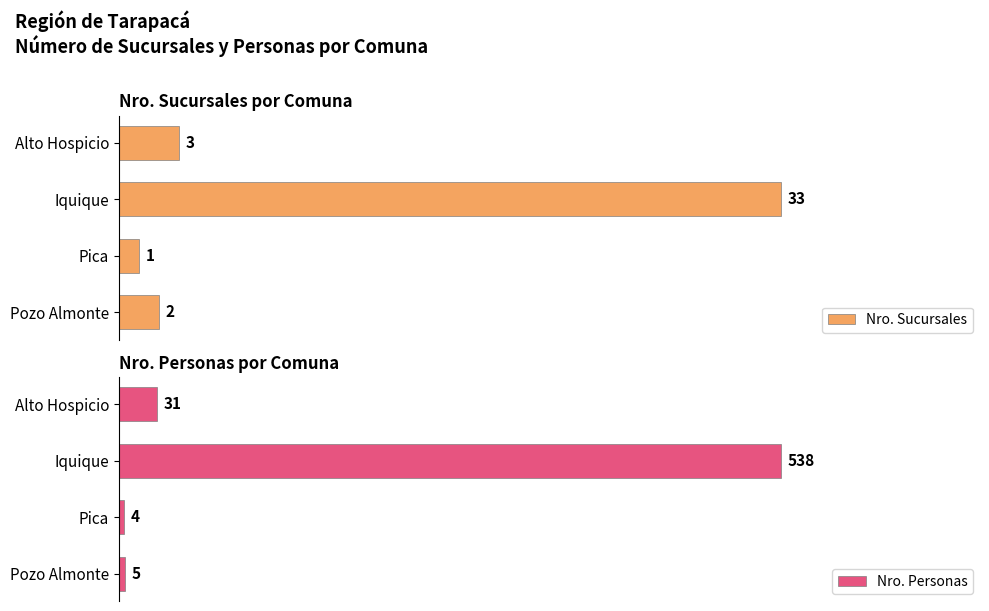

List the labels in order of Nro. Personas value, largest first.

Iquique, Alto Hospicio, Pozo Almonte, Pica